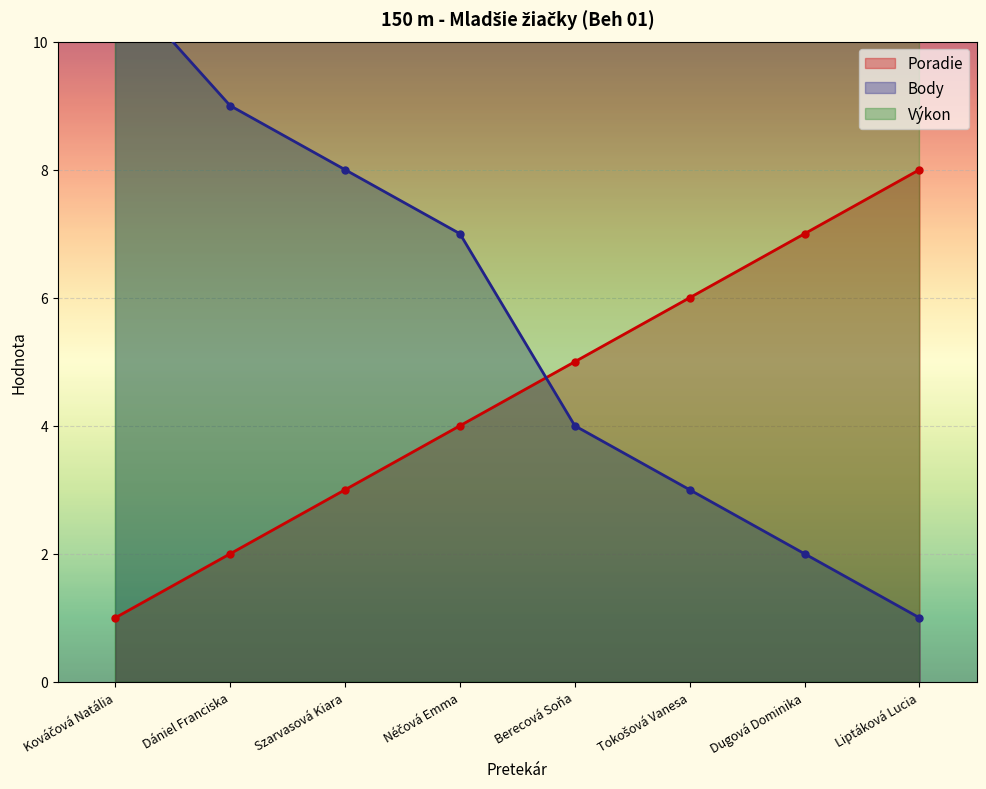

What is the value of the Body point at the 1st from the left?

11.0